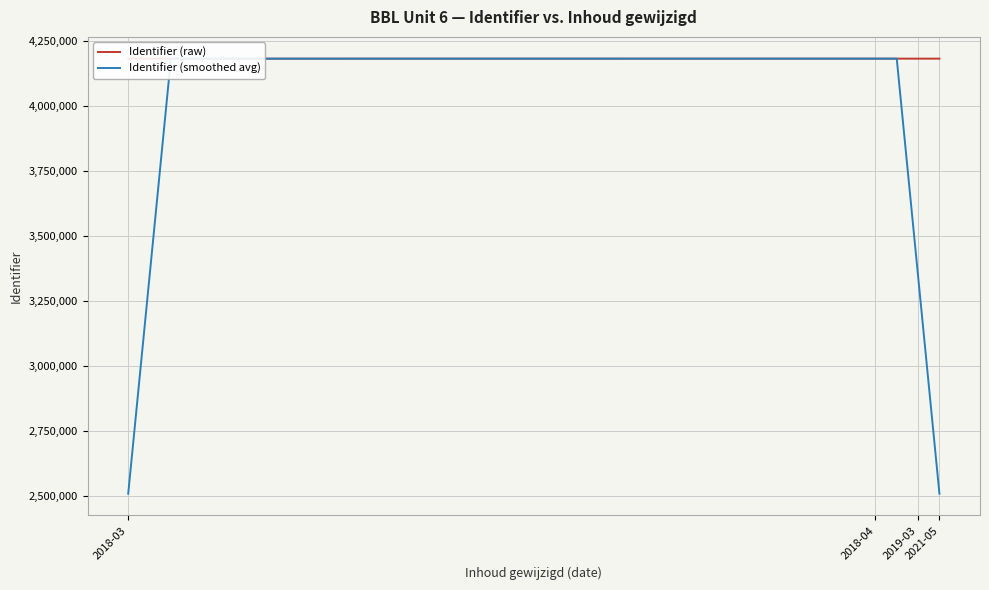

What is the minimum value for Identifier (smoothed avg)?

2509973.4